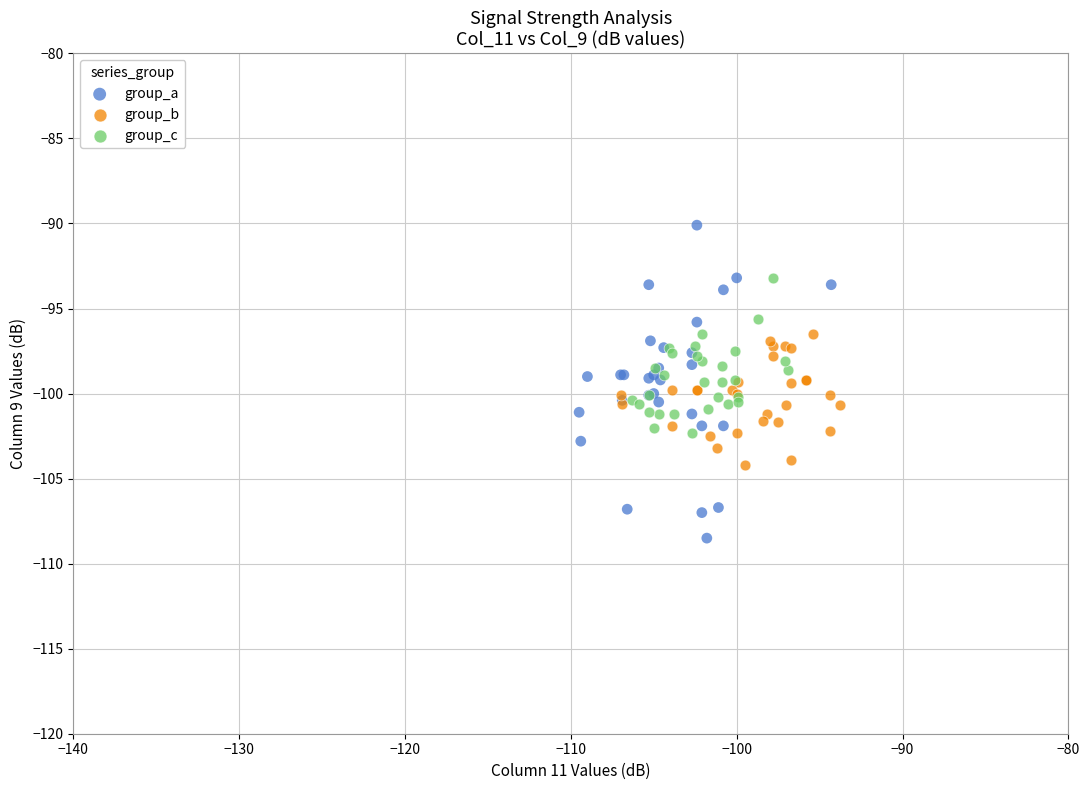

Which series has the widest spread of Y values?

group_a